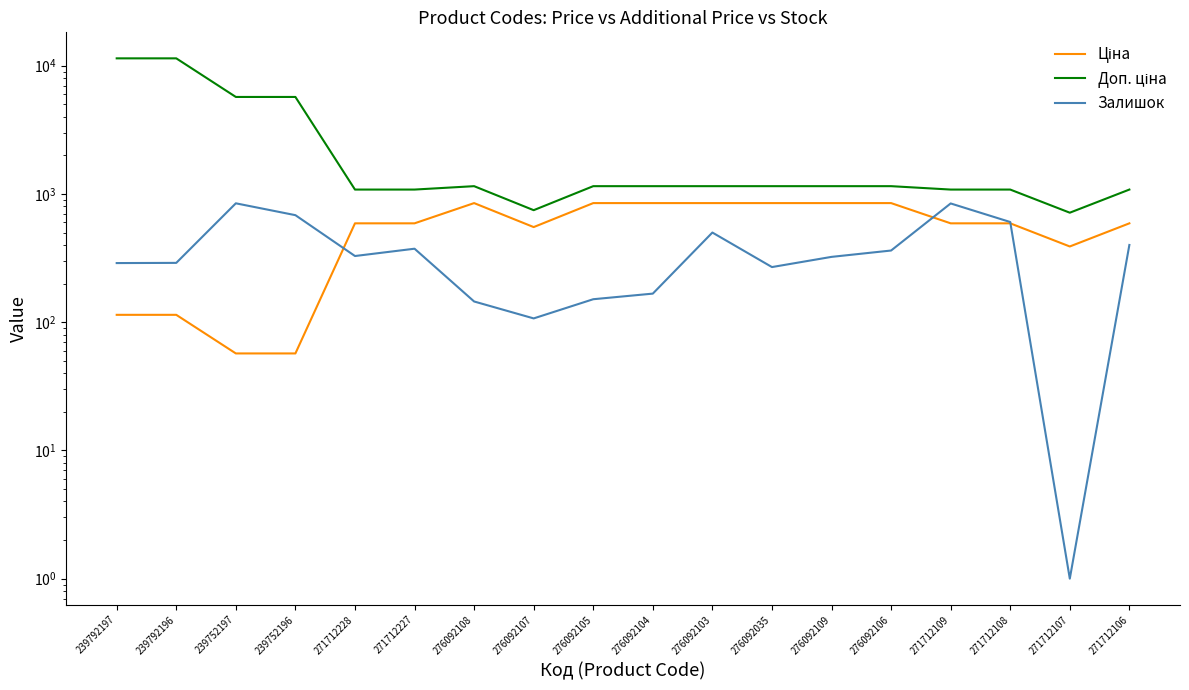

Rank the categories by Доп. ціна value from highest to lowest.

239792197, 239792196, 239752197, 239752196, 276092108, 276092105, 276092104, 276092103, 276092035, 276092109, 276092106, 271712228, 271712227, 271712109, 271712108, 271712106, 276092107, 271712107